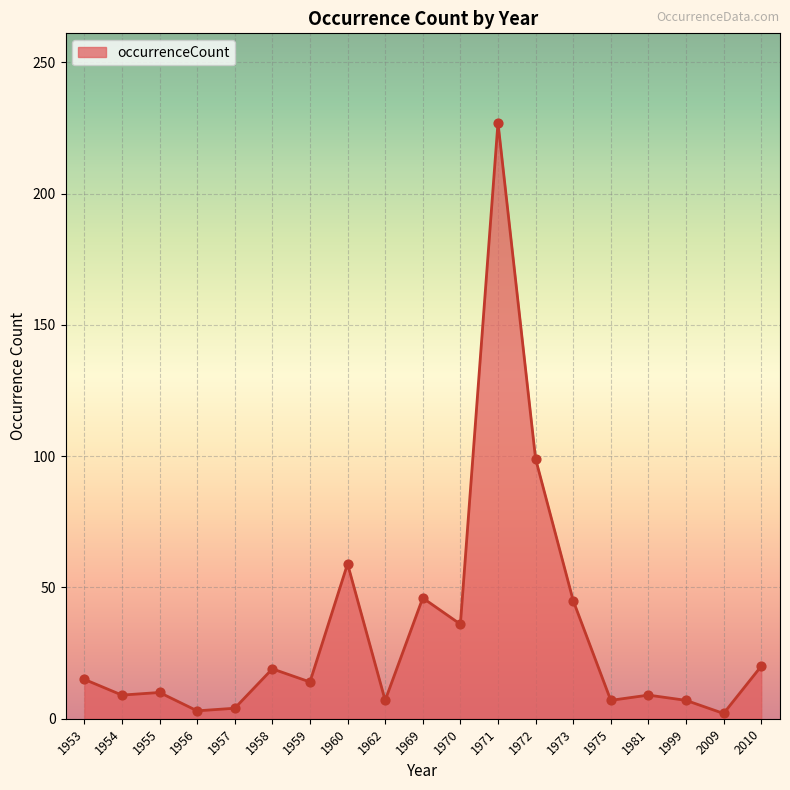

What is the change in value from 1962 to 1973?

+38